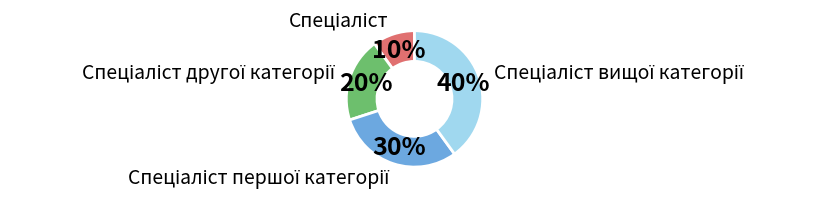

To the nearest percent, what is the average slice percentage?

25%